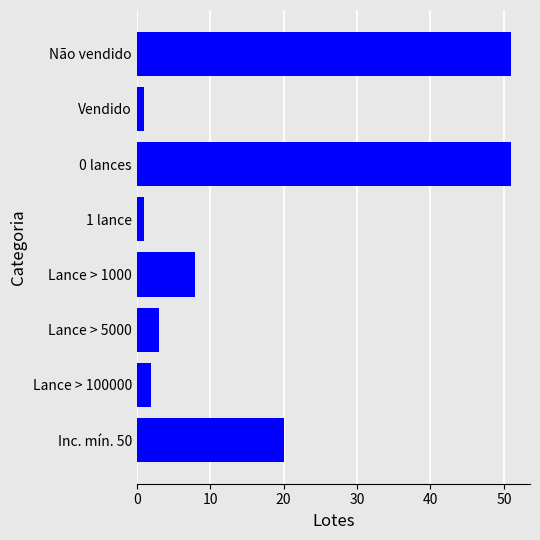

What is the minimum value shown in the chart?

1